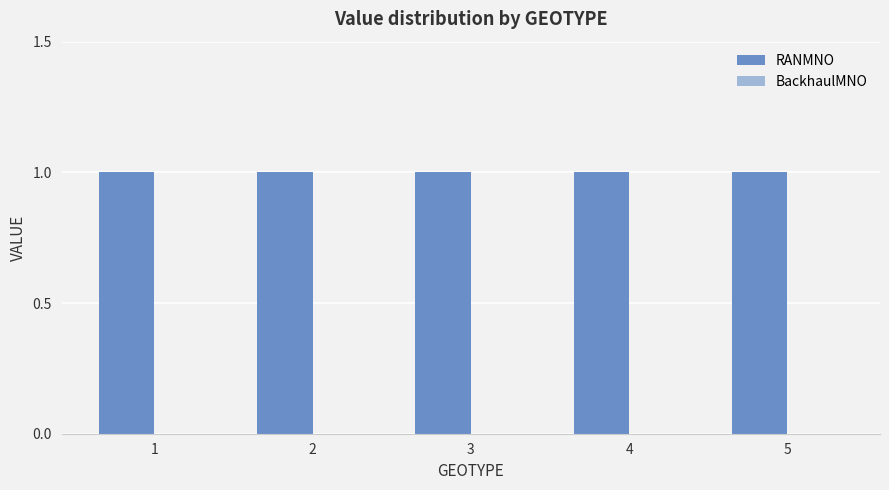

What is the greatest value displayed?

1